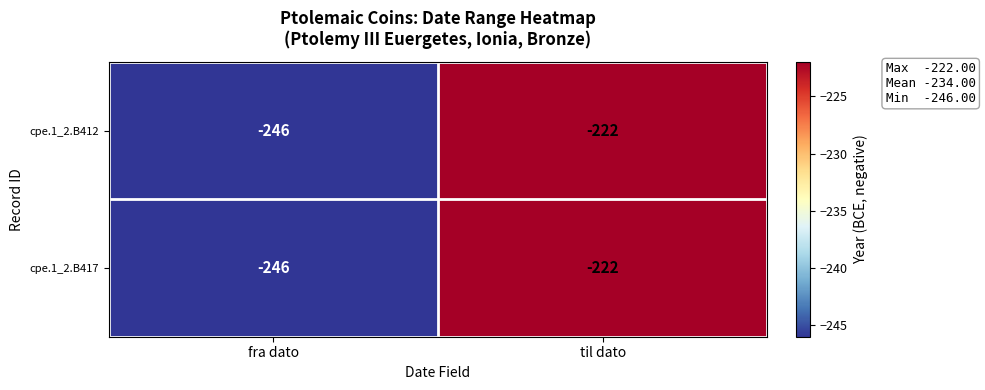

Where is cpe.1_2.B417 nearest to the value -234?

fra dato